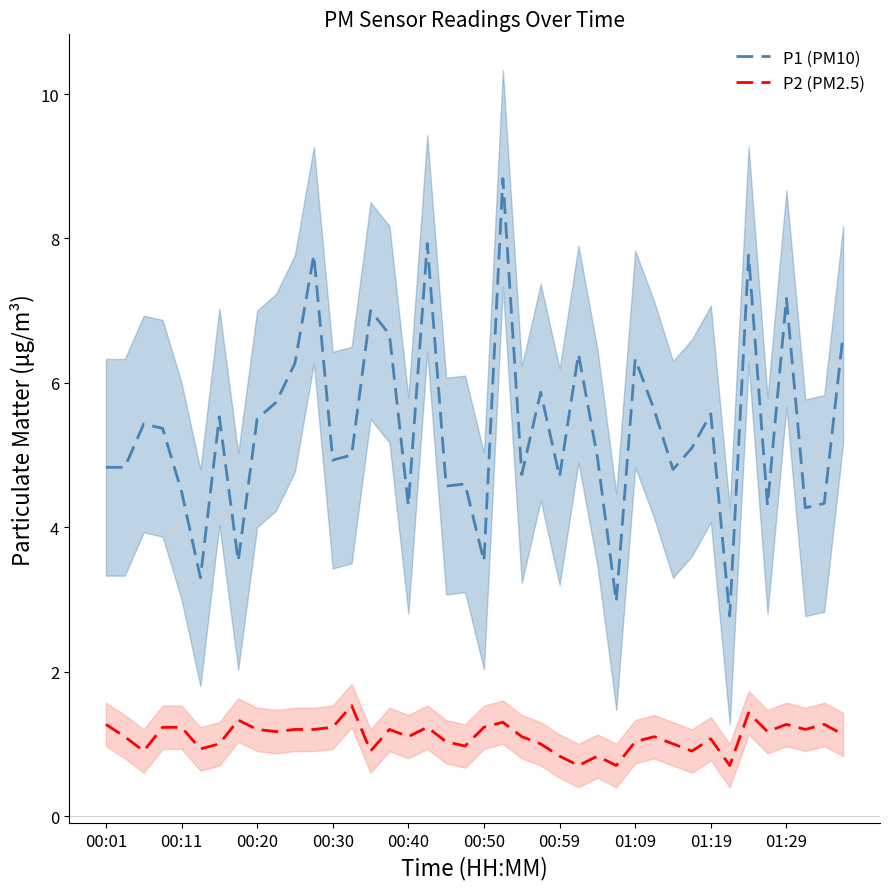

Does the chart have visible grid lines?

No